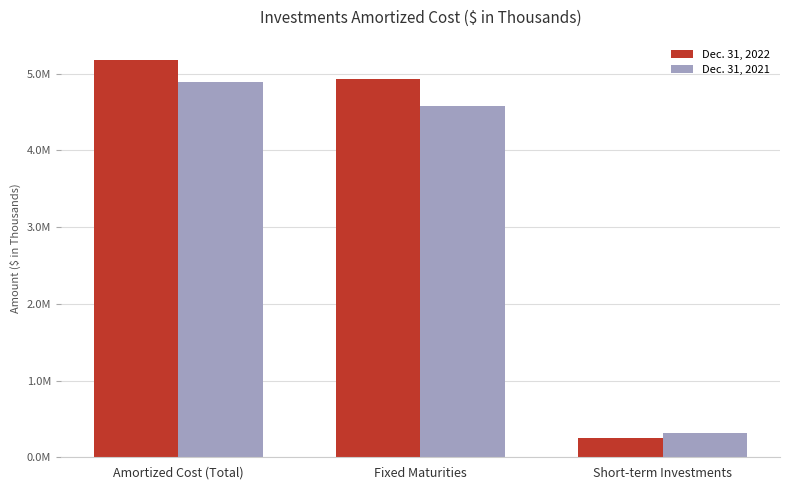

What is the value of the Dec. 31, 2021 bar at the 1st from the left?

4897607